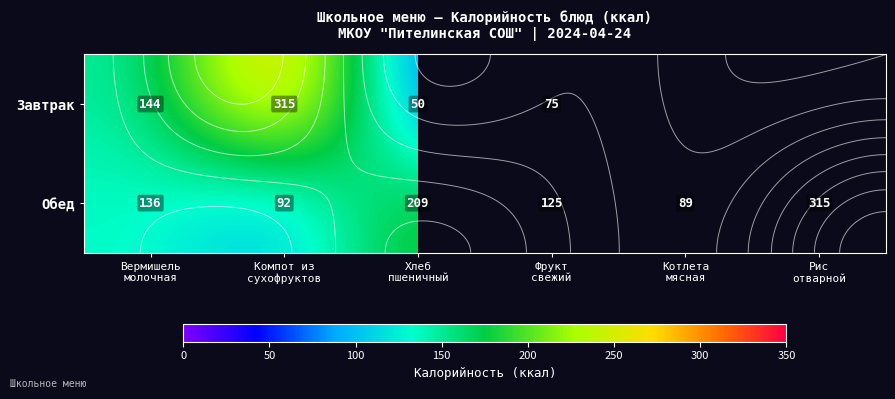

What is the difference between the second highest and second lowest values in the Обед series?

117.0